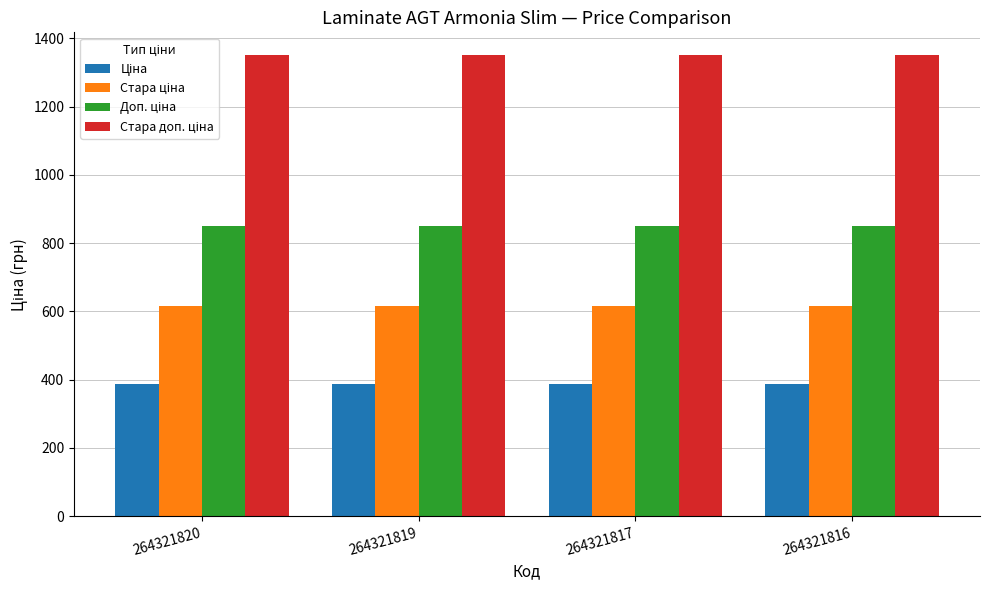

What is the greatest value displayed?

1349.8